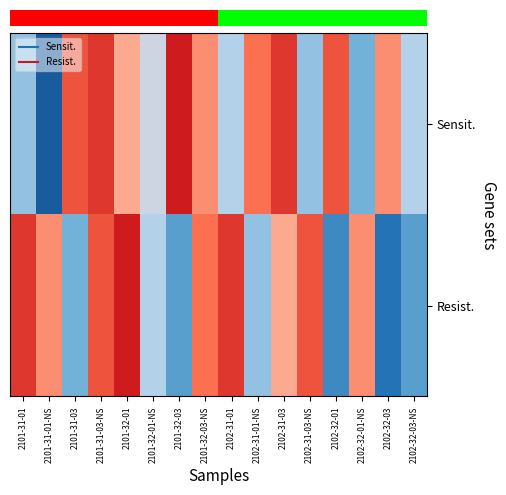

How many categories are shown in the chart?

16